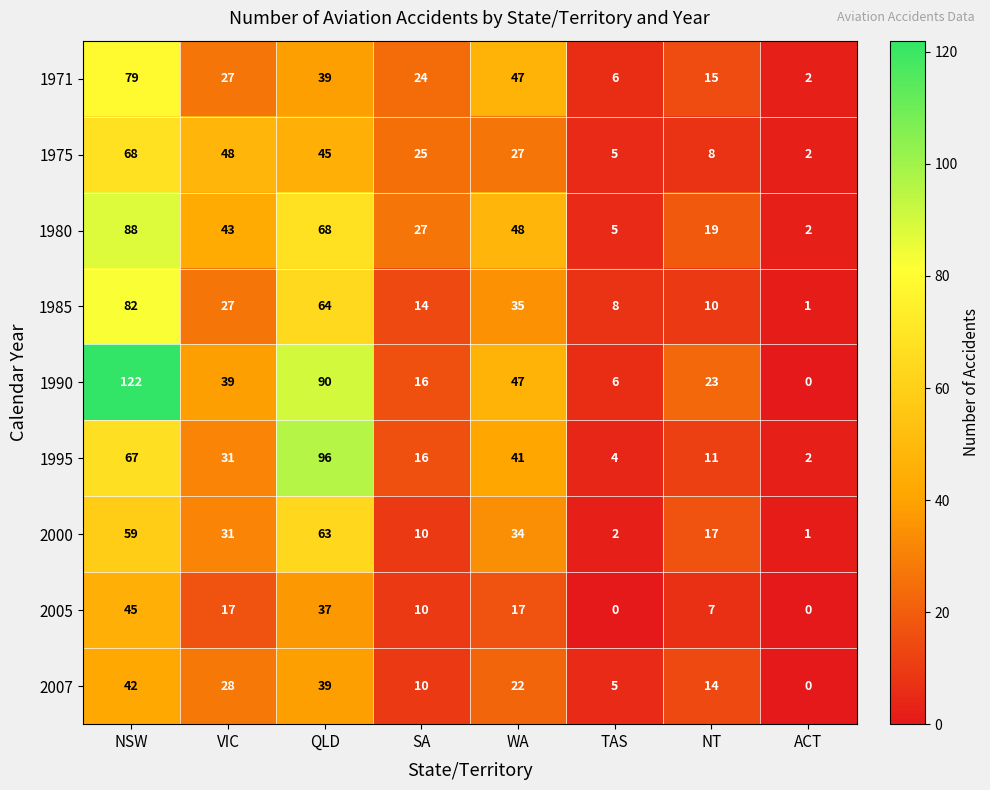

What is the total value across all series at NT?

124